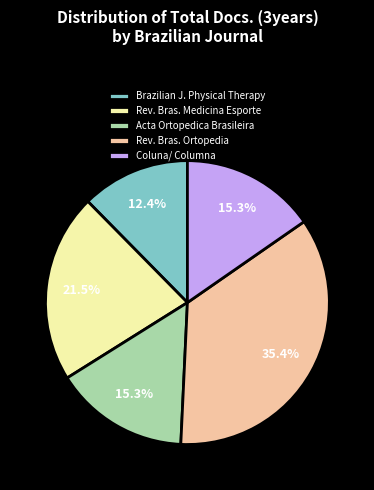

Count the number of slices in the pie.

5